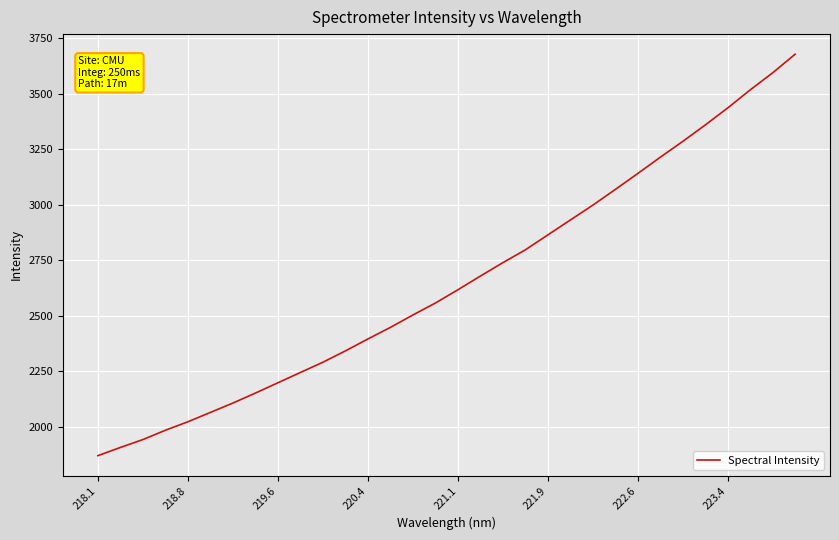

What is the difference between the maximum and minimum values?

1807.5